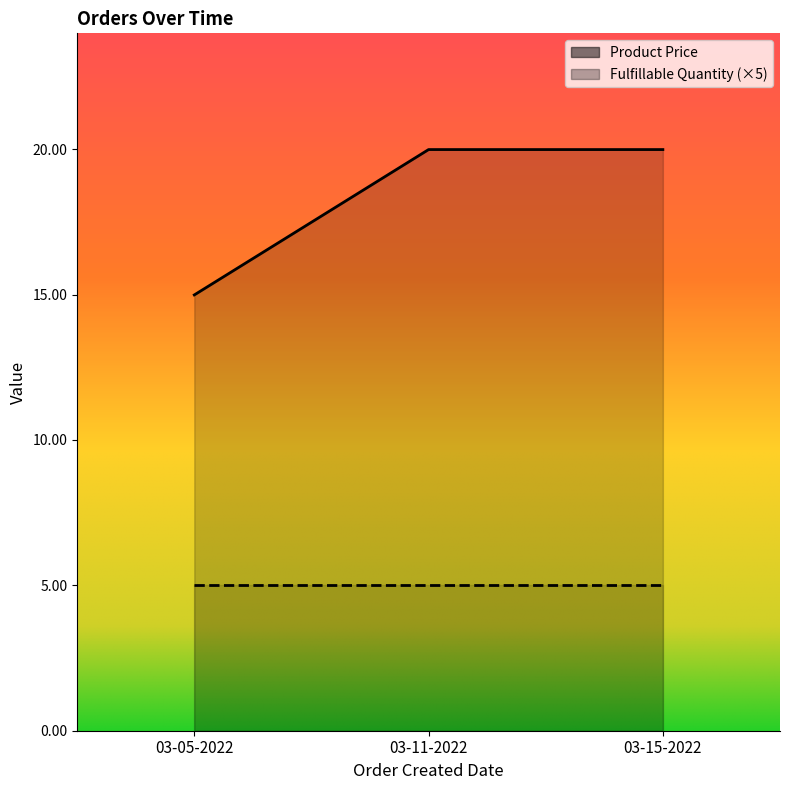

Where does the data first go above 19?

03-11-2022